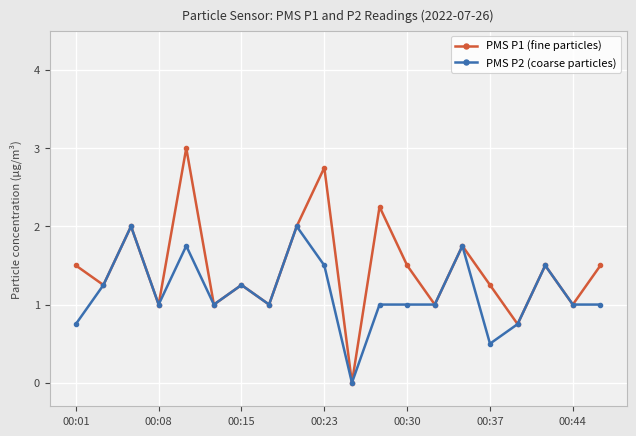

What are all the series names shown in the legend?

PMS P1 (fine particles), PMS P2 (coarse particles)